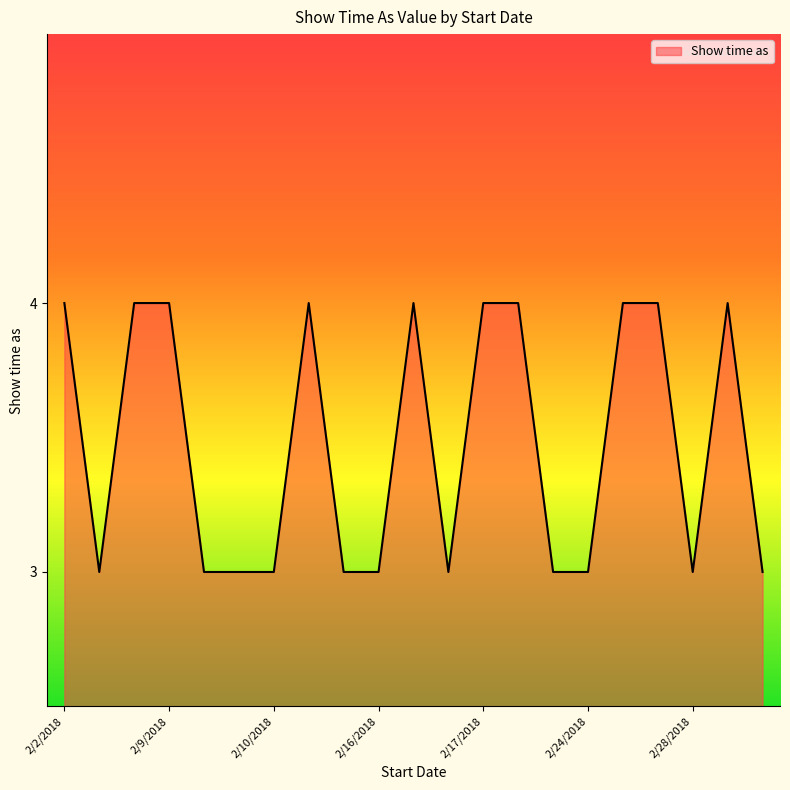

What is the smallest value displayed?

3